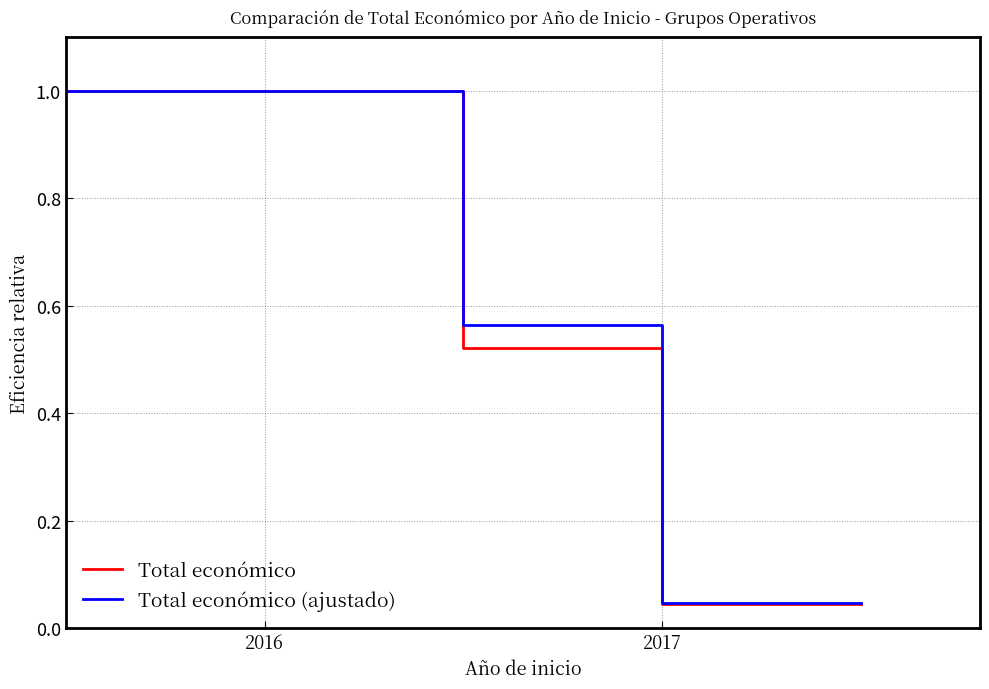

Which series has the largest range (max minus min)?

Total económico